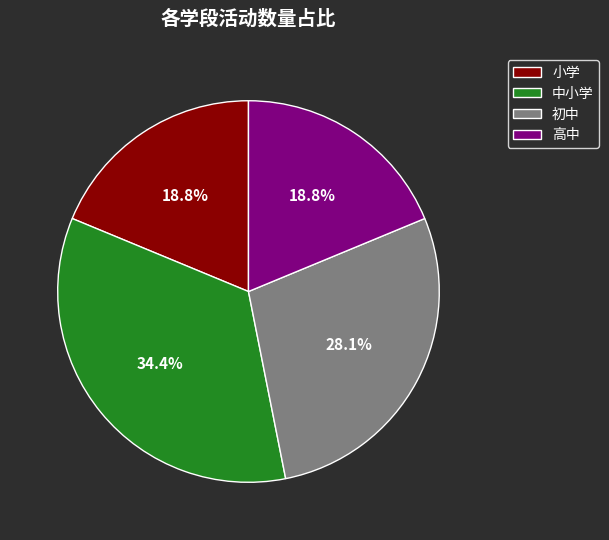

To the nearest percent, what portion does 初中 represent?

28%